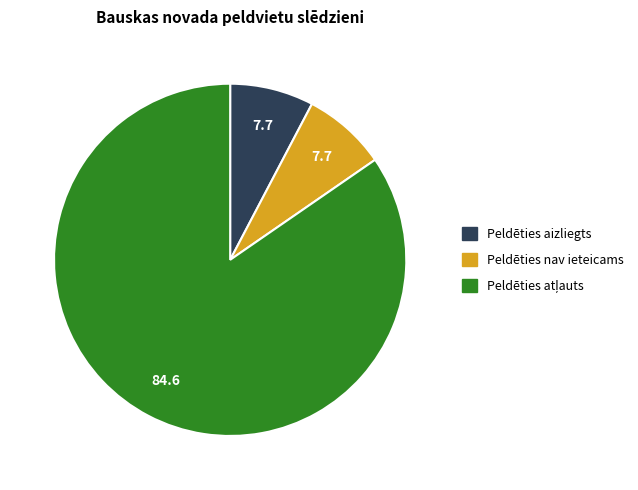

Combined, do Peldēties nav ieteicams and Peldēties aizliegts account for over 50%?

No